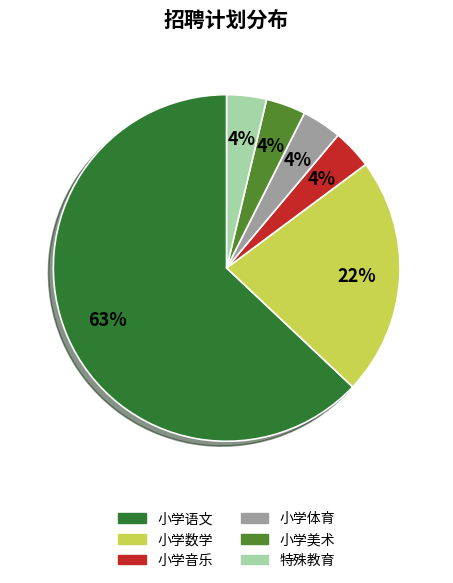

To the nearest percent, what percentage of the pie is 小学数学?

22%